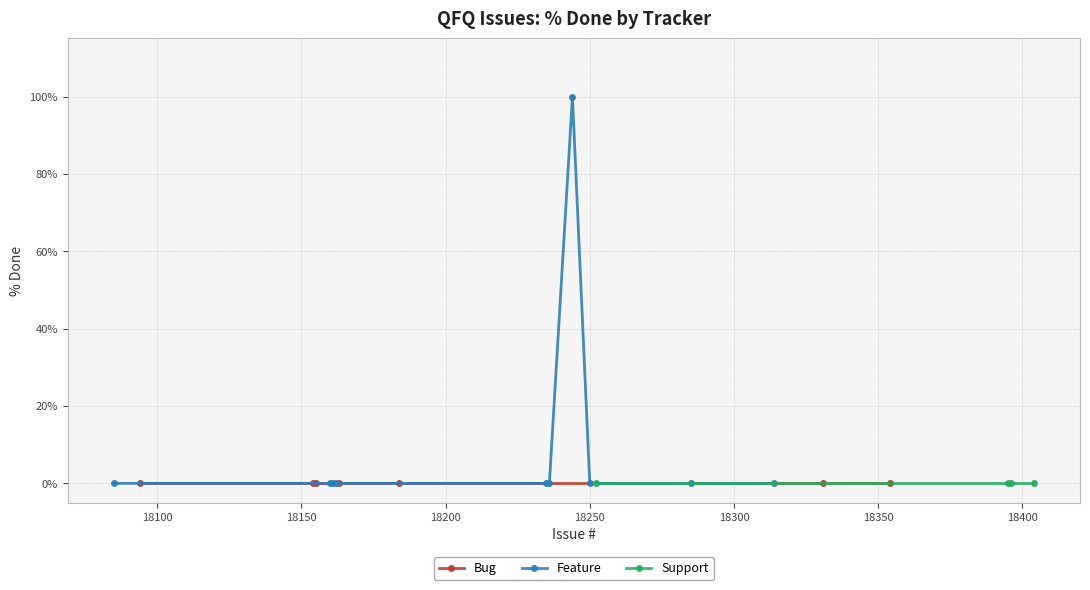

At which label is Feature closest to 50?

18404